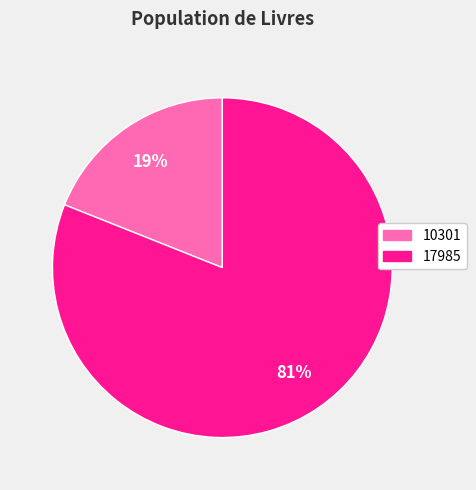

Which has a higher value, 10301 or 17985?

17985